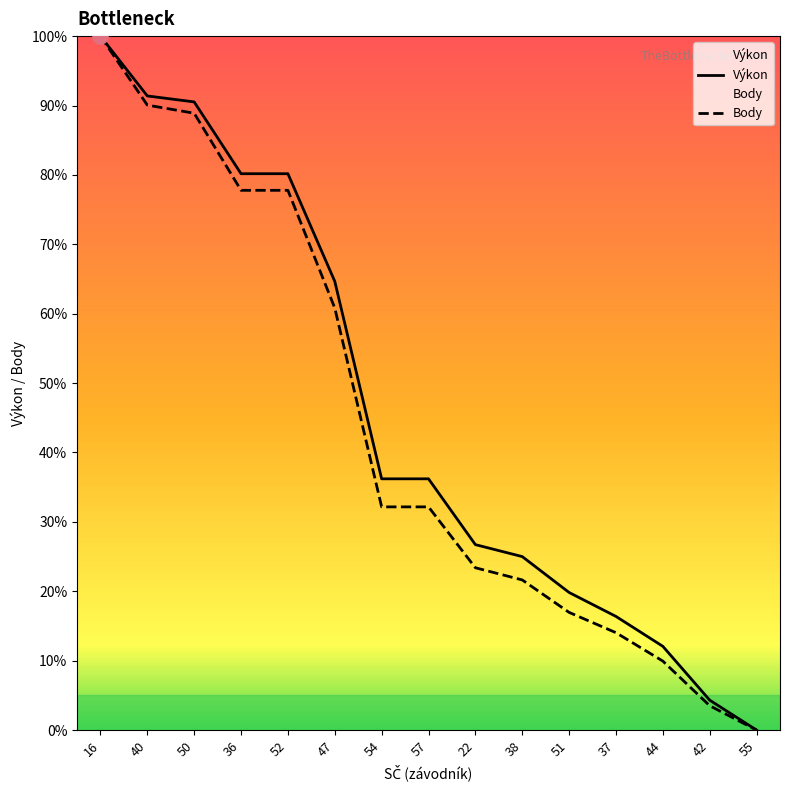

Which series has the largest Y range (max minus min)?

Výkon